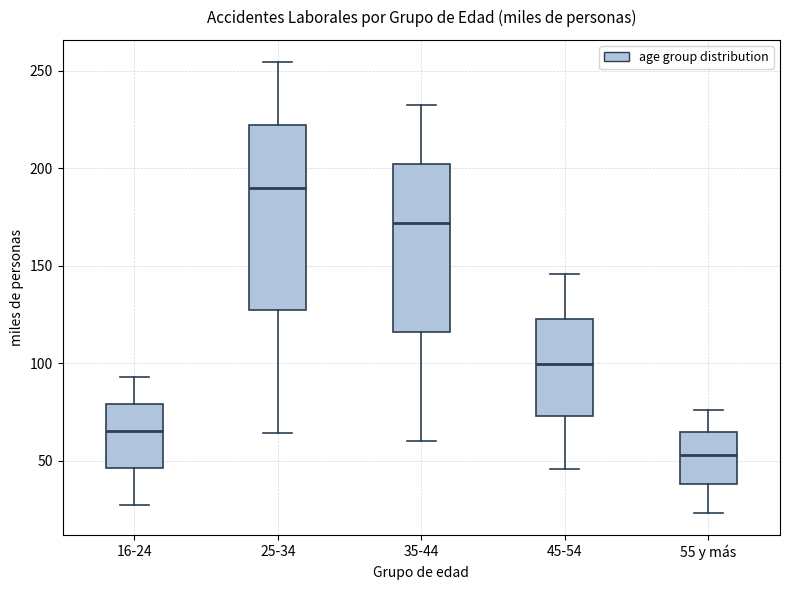

Reading left to right, transcribe this box plot: for each box, give where its median line is, the range the box spans, and where its two whiskers end, as read against the y-axis. The values are not printed on the chart, so give them approximately, as read against the axis.

16-24: median 65, box 45 to 80, whiskers 30 to 95
25-34: median 190, box 125 to 220, whiskers 65 to 255
35-44: median 170, box 115 to 200, whiskers 60 to 230
45-54: median 100, box 75 to 125, whiskers 45 to 145
55 y más: median 55, box 40 to 65, whiskers 25 to 75